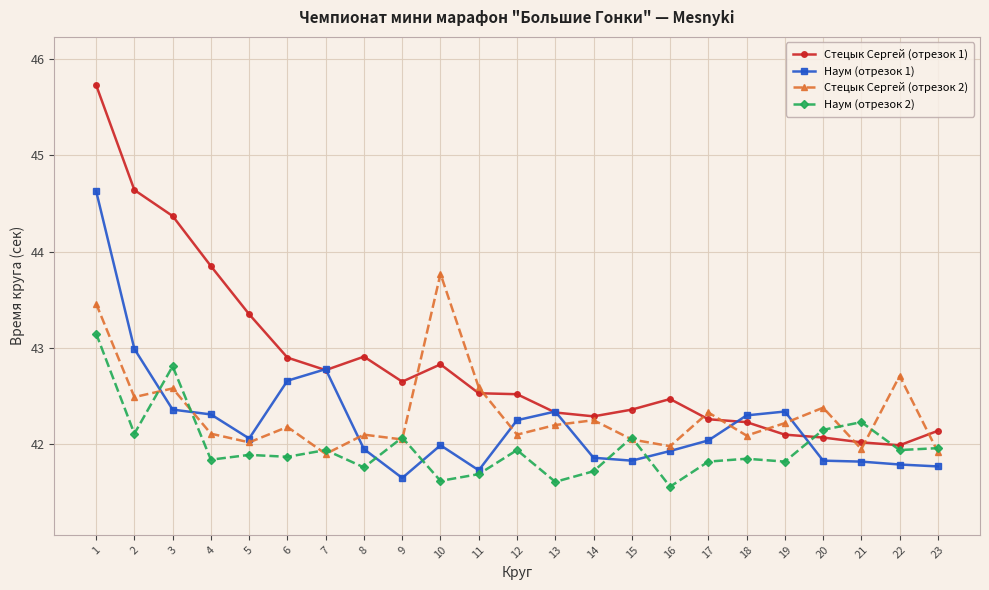

At which category does Стецык Сергей (отрезок 1) reach its first local peak?

8